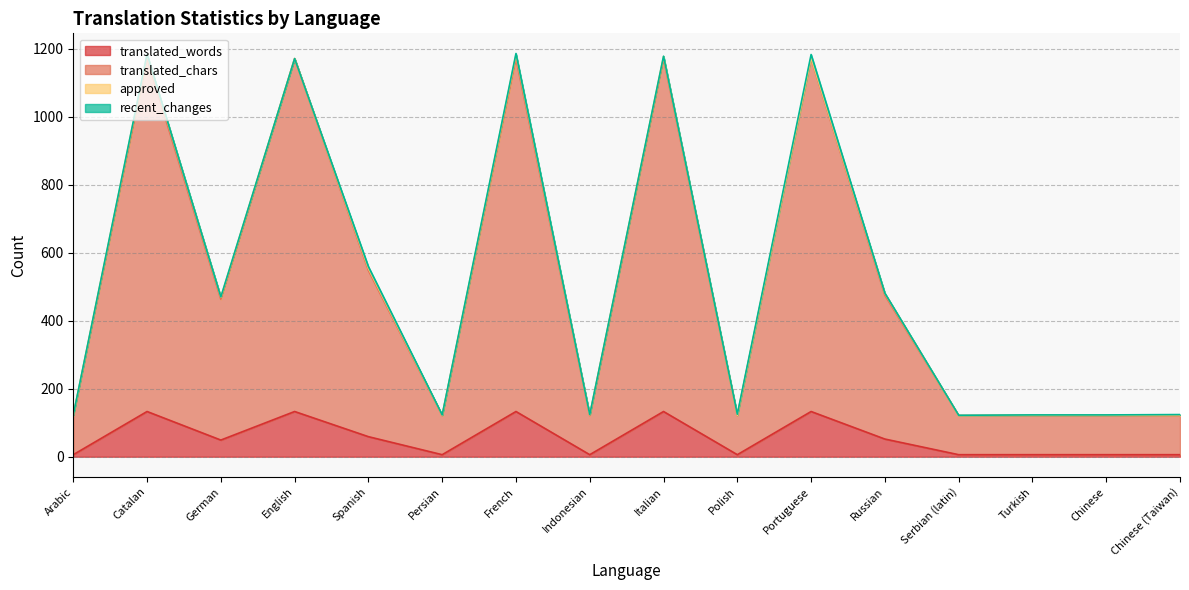

What is the label of the 3rd point from the left?

German